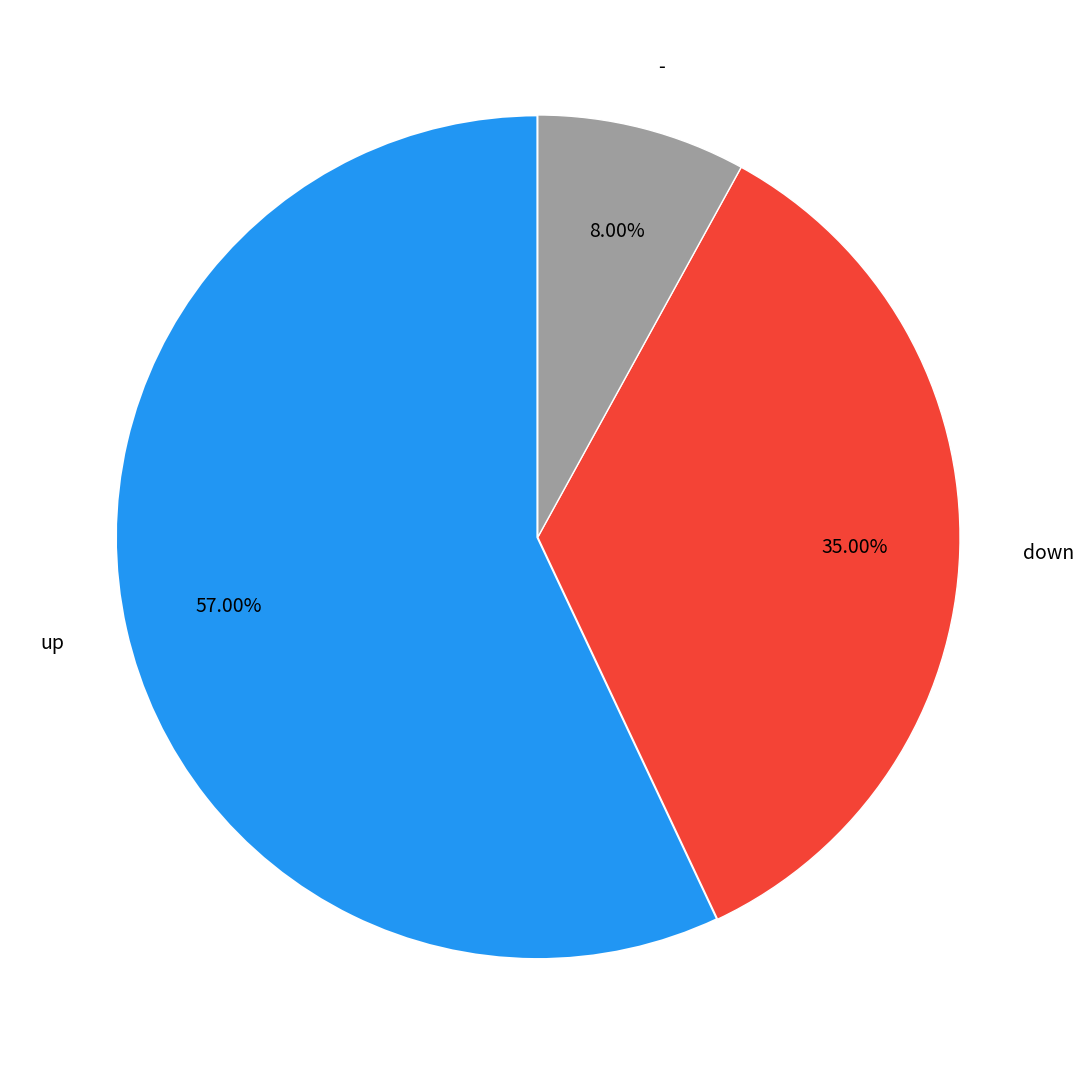

Is it true that down is 49% of the pie?

False